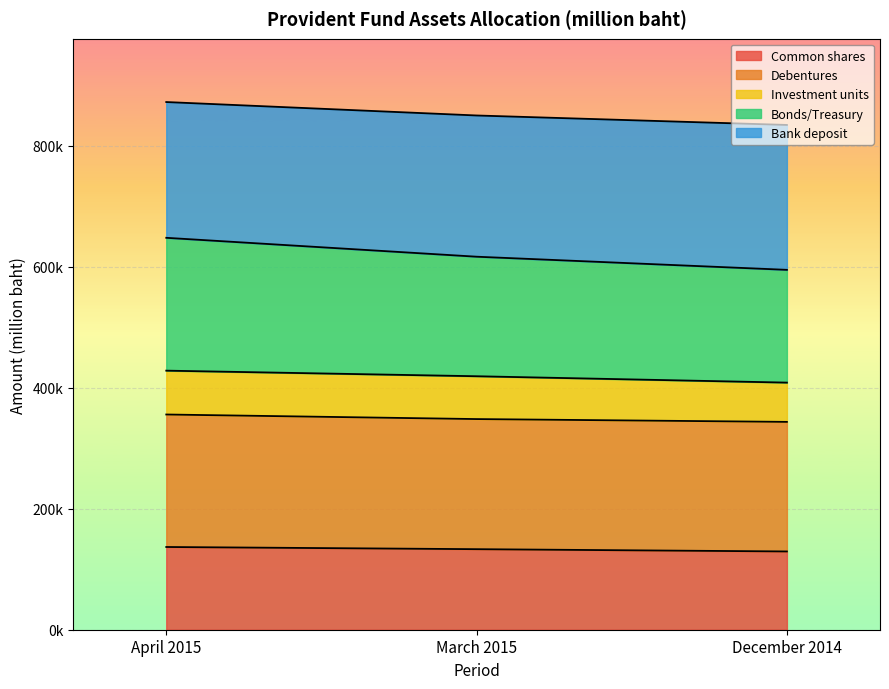

What are all the series names shown in the legend?

Common shares, Debentures, Investment units, Bonds/Treasury, Bank deposit